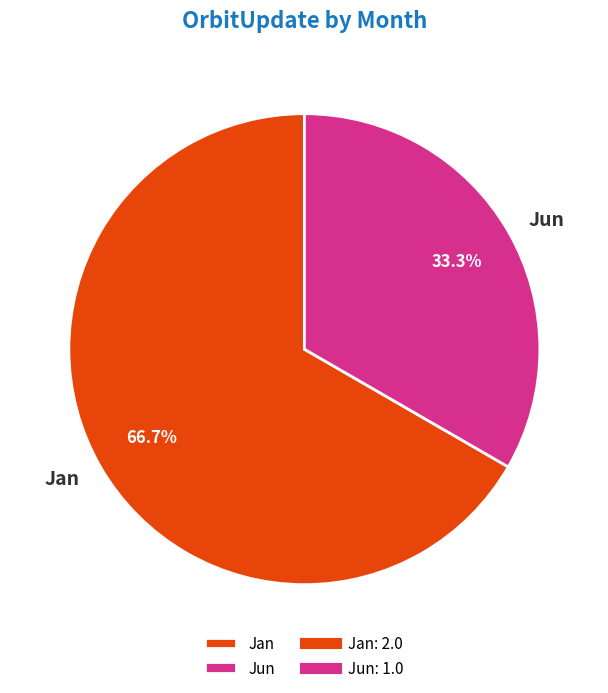

Is there a majority slice in this chart?

Yes